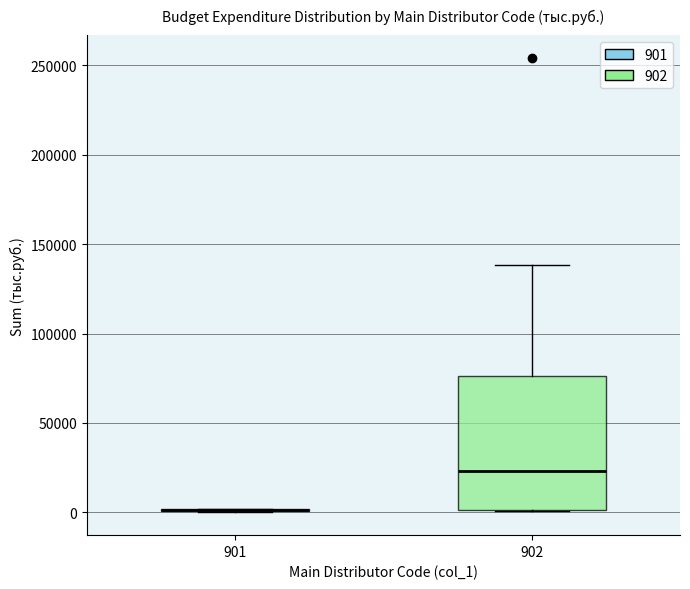

Reading left to right, read every box against the y-axis: the position of its median line, the range the box covers, and the ends of its whiskers. The values are not printed on the chart, so give them approximately, as read against the axis.

901: box collapsed to a line at 0, whiskers 0 to 0
902: median 25000, box 0 to 75000, whiskers 0 to 140000